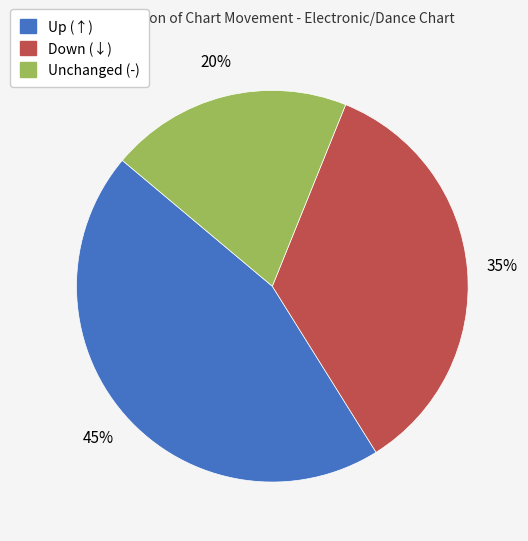

Count the number of slices in the pie.

3